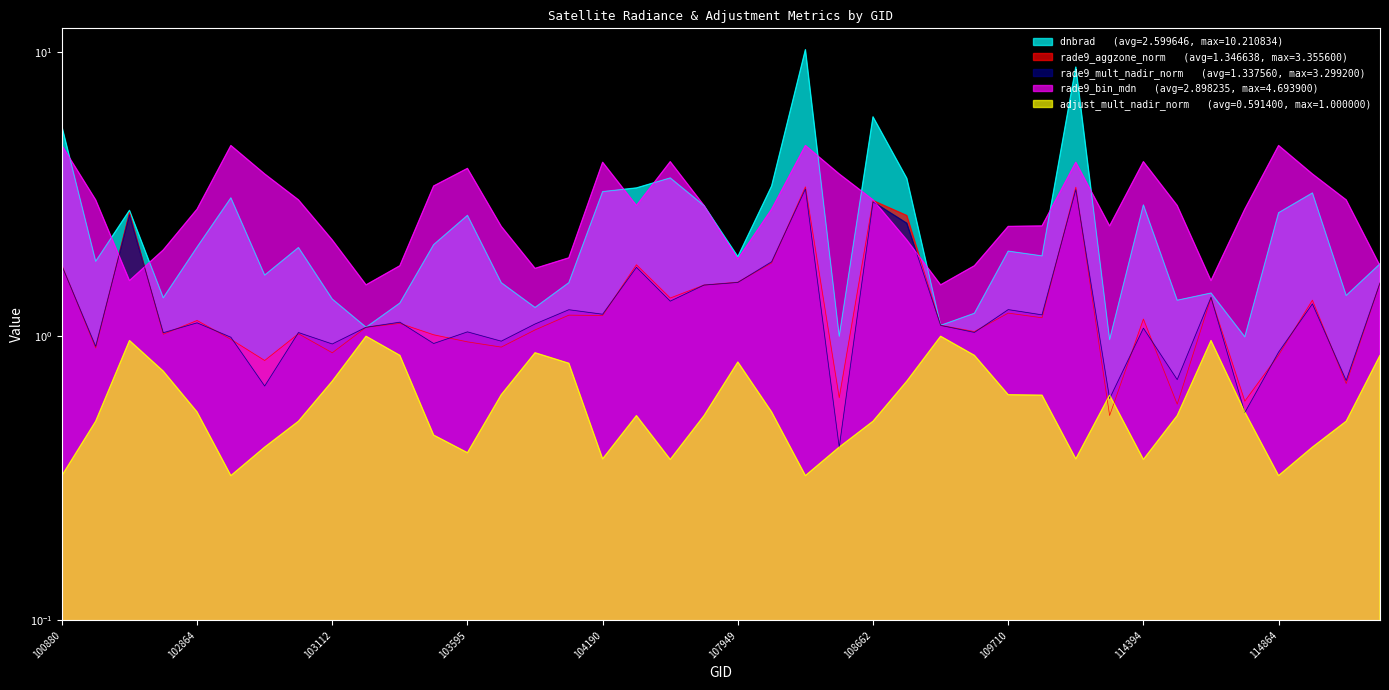

What is the difference between the second highest and minimum values in the adjust_mult_nadir_norm series?

0.7